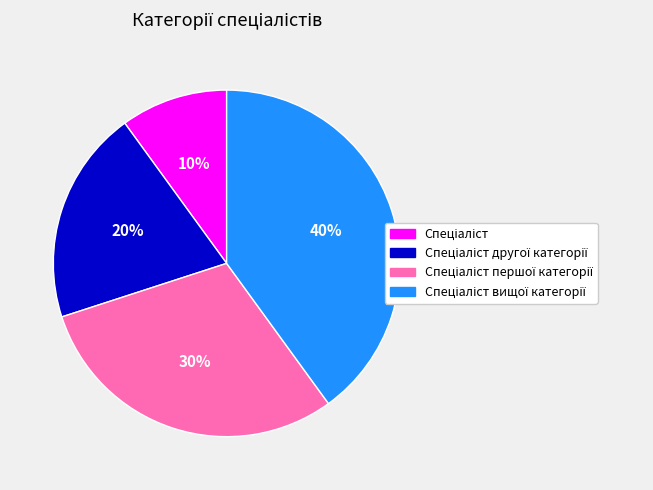

How many segments does this pie chart have?

4